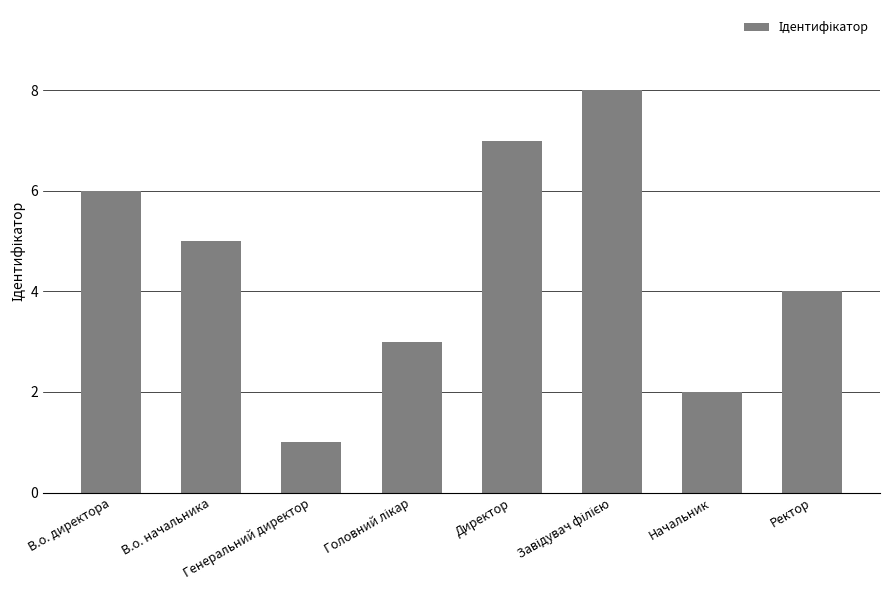

What is the smallest value displayed?

1